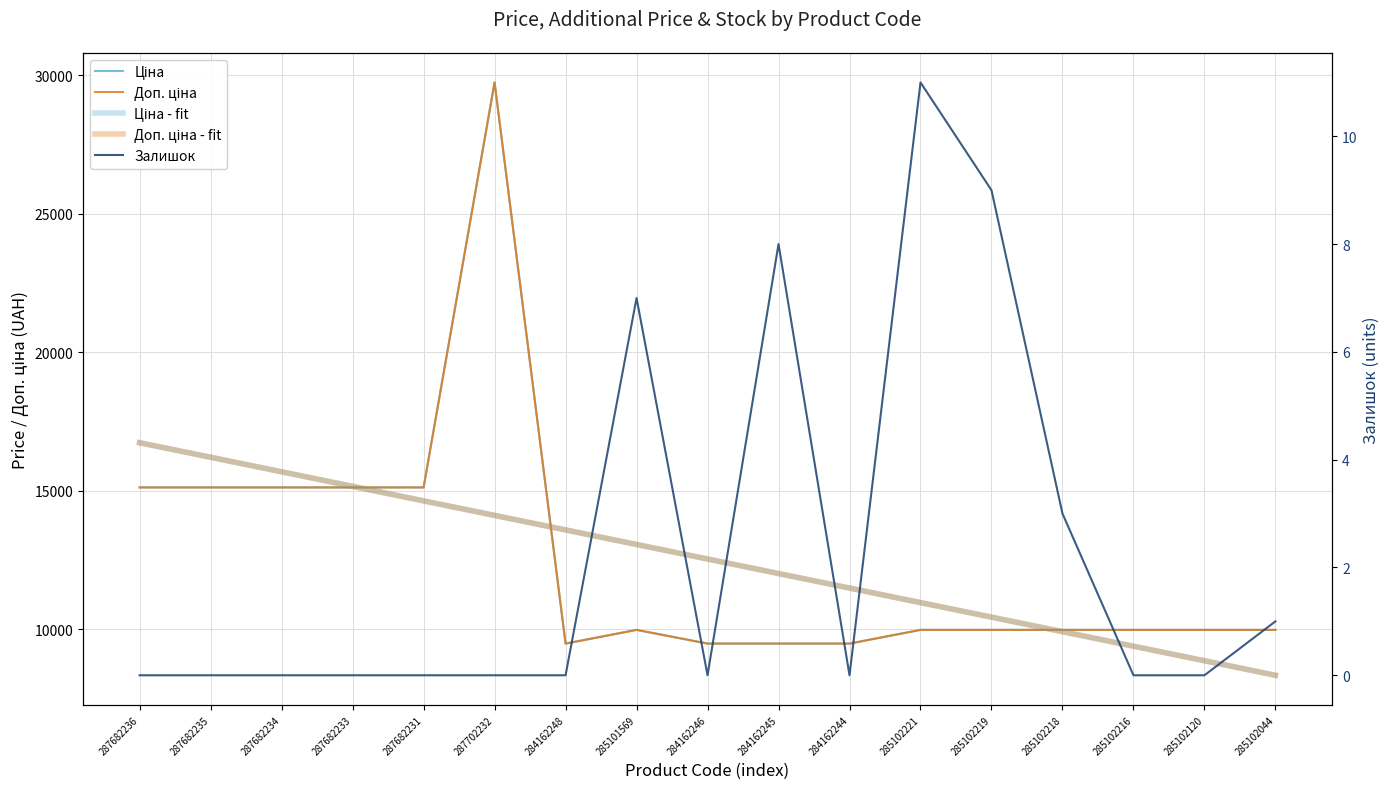

What is the total value across all series at 284162245?

42988.0